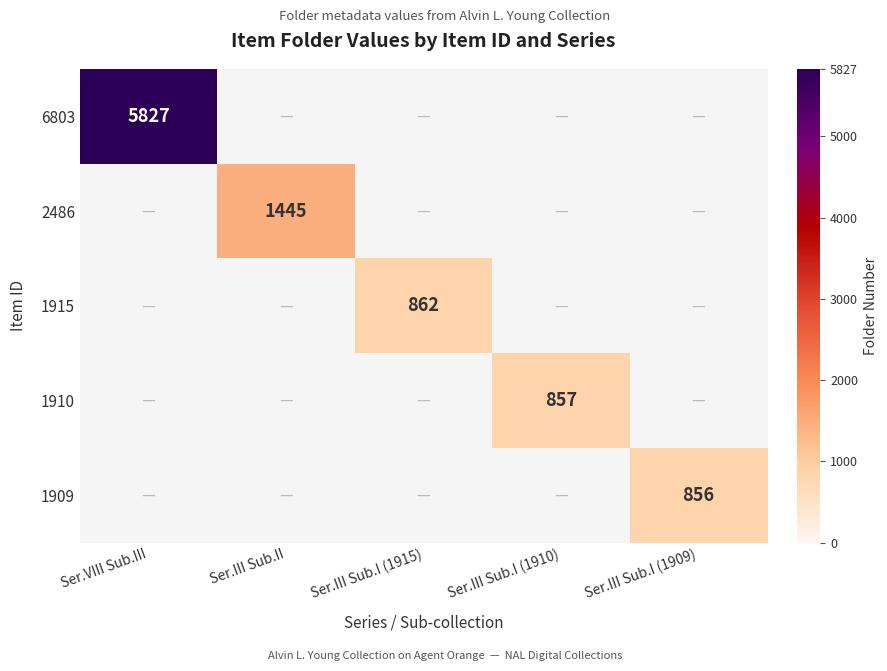

Between Ser.VIII Sub.III and Ser.III Sub.I (1909), which is larger?

Ser.VIII Sub.III